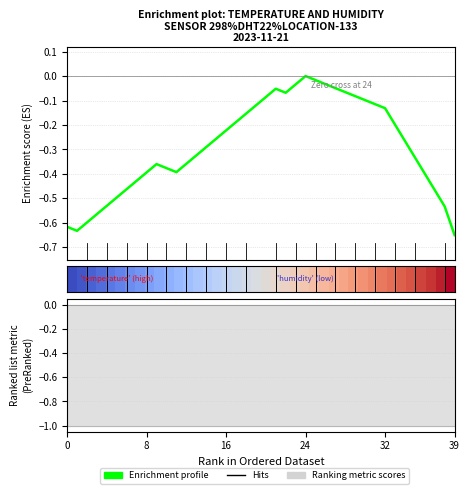

How many lines are shown in the chart?

2